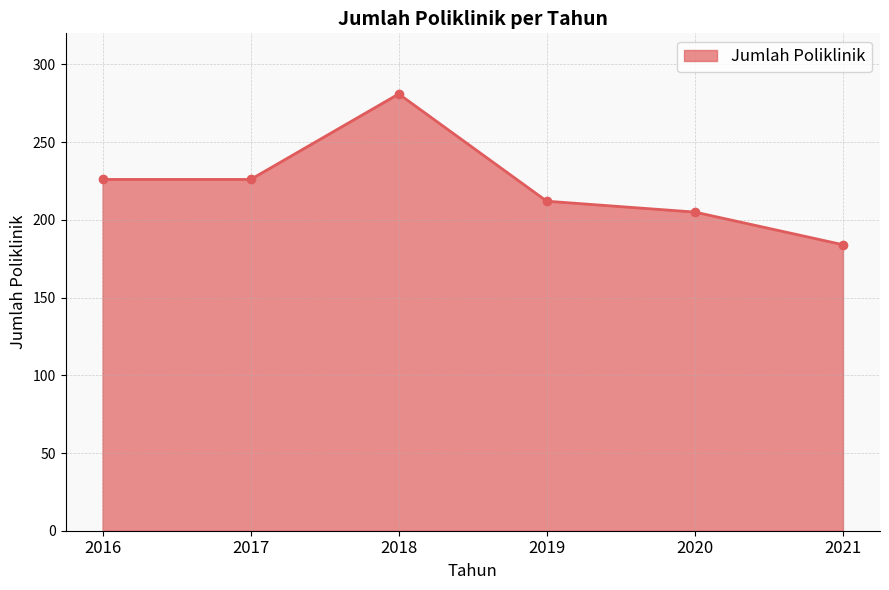

Reading left to right, transcribe all the data shown in this chart.

226	226	281	212	205	184